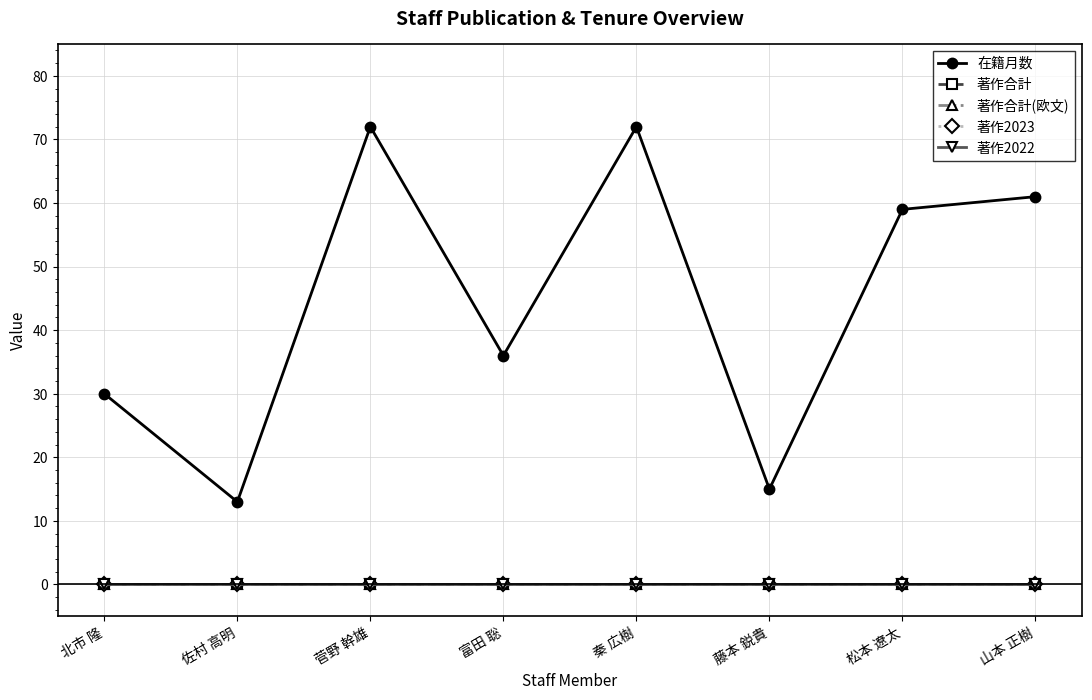

Does the chart have visible grid lines?

Yes